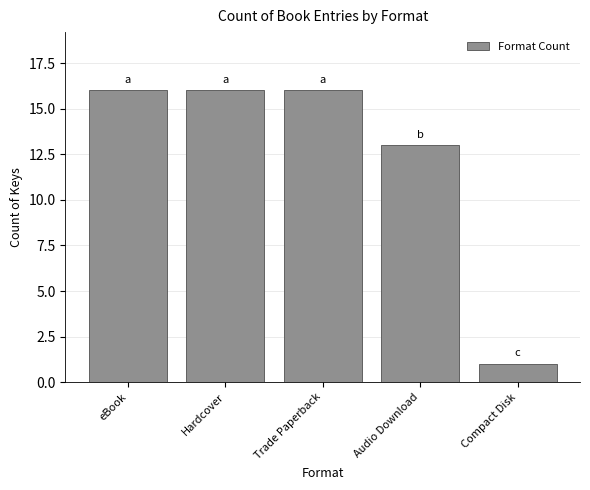

What is the maximum value shown in the chart?

16